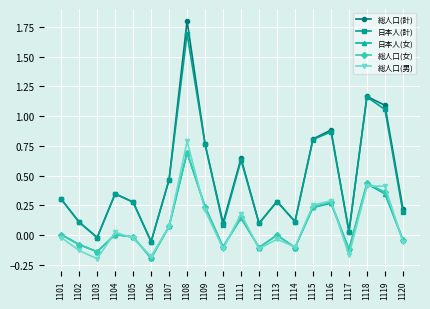

What is the sum of all 日本人(計) values?

9.2